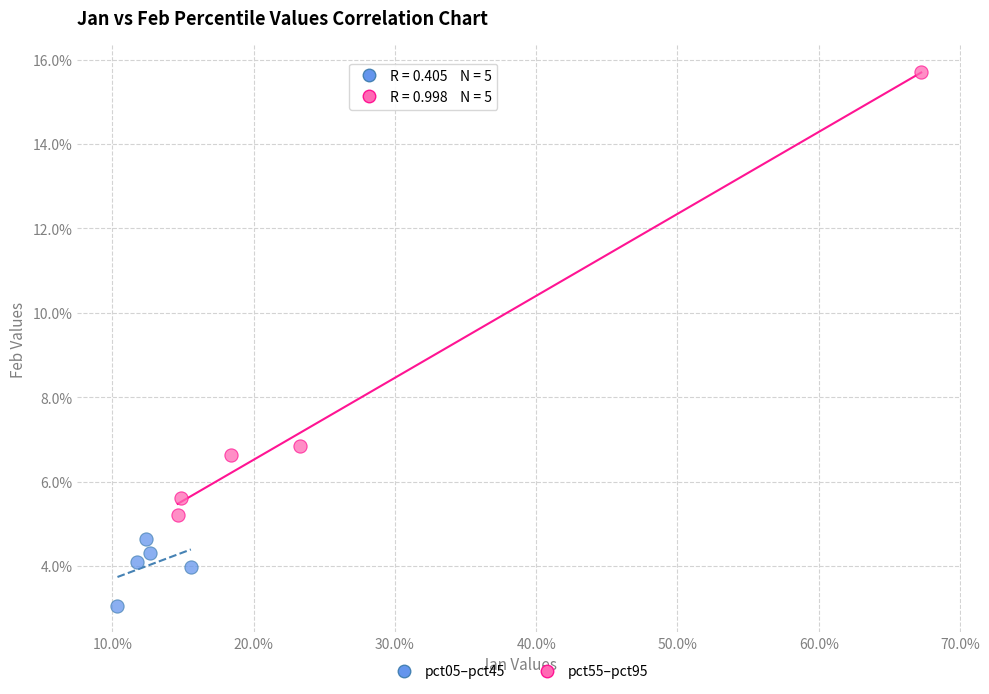

What are all the series names shown in the legend?

pct05–pct45, pct55–pct95